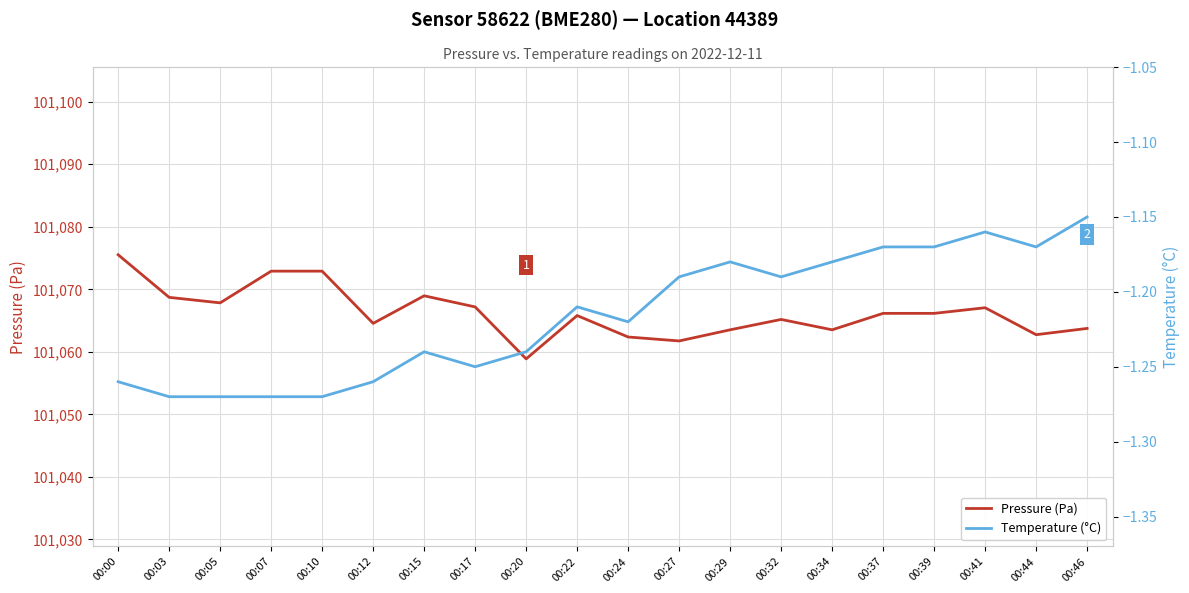

Is it true that Temperature (°C) equals -0.7 at 00:10?

False